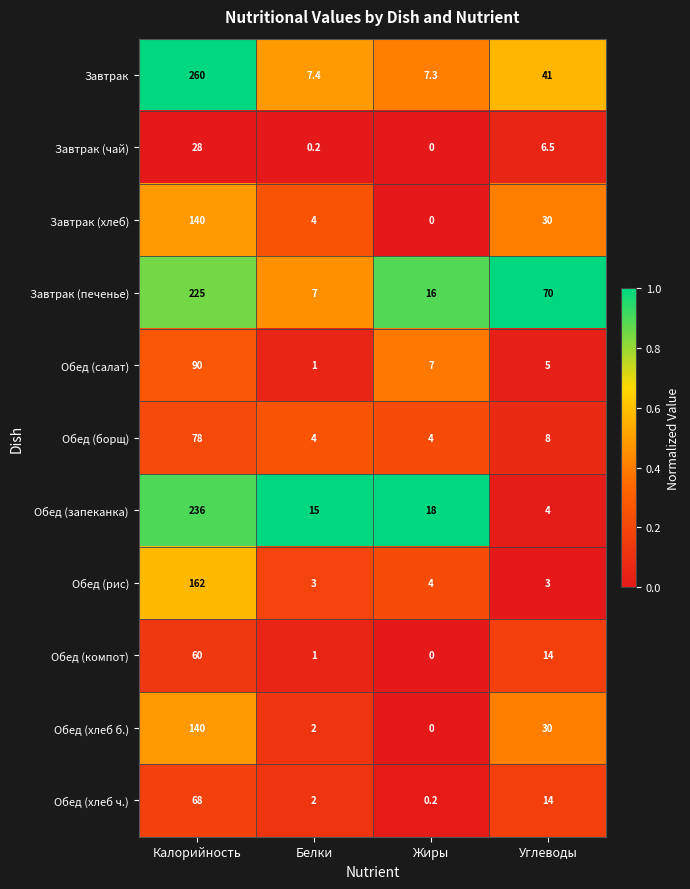

What is the maximum value shown in the chart?

260.0